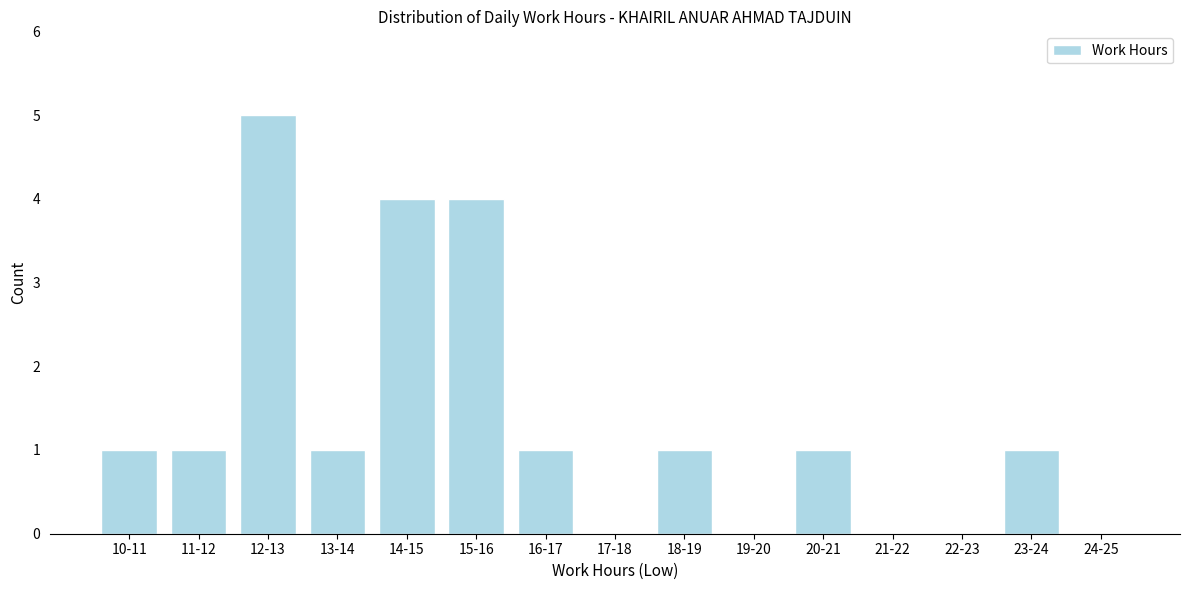

Reading right to left, transcribe all the data shown in this chart.

24-25=0	23-24=1	22-23=0	21-22=0	20-21=1	19-20=0	18-19=1	17-18=0	16-17=1	15-16=4	14-15=4	13-14=1	12-13=5	11-12=1	10-11=1